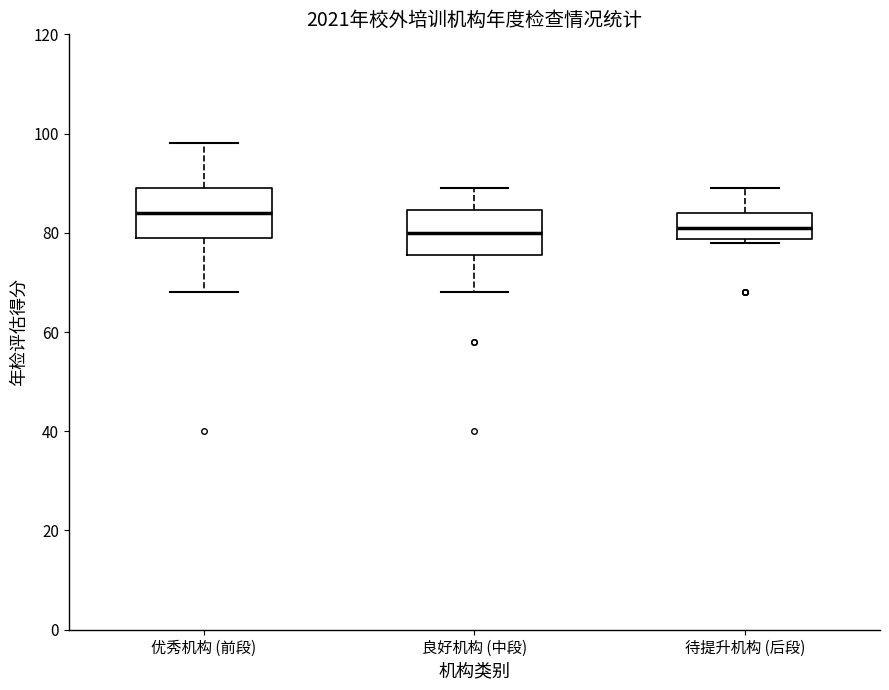

Reading left to right, read every box against the y-axis: the position of its median line, the range the box covers, and the ends of its whiskers. The values are not printed on the chart, so give them approximately, as read against the axis.

优秀机构 (前段): median 84, box 80 to 90, whiskers 68 to 98
良好机构 (中段): median 80, box 76 to 84, whiskers 68 to 90
待提升机构 (后段): median 82, box 78 to 84, whiskers 78 (just below the box's lower edge) to 90